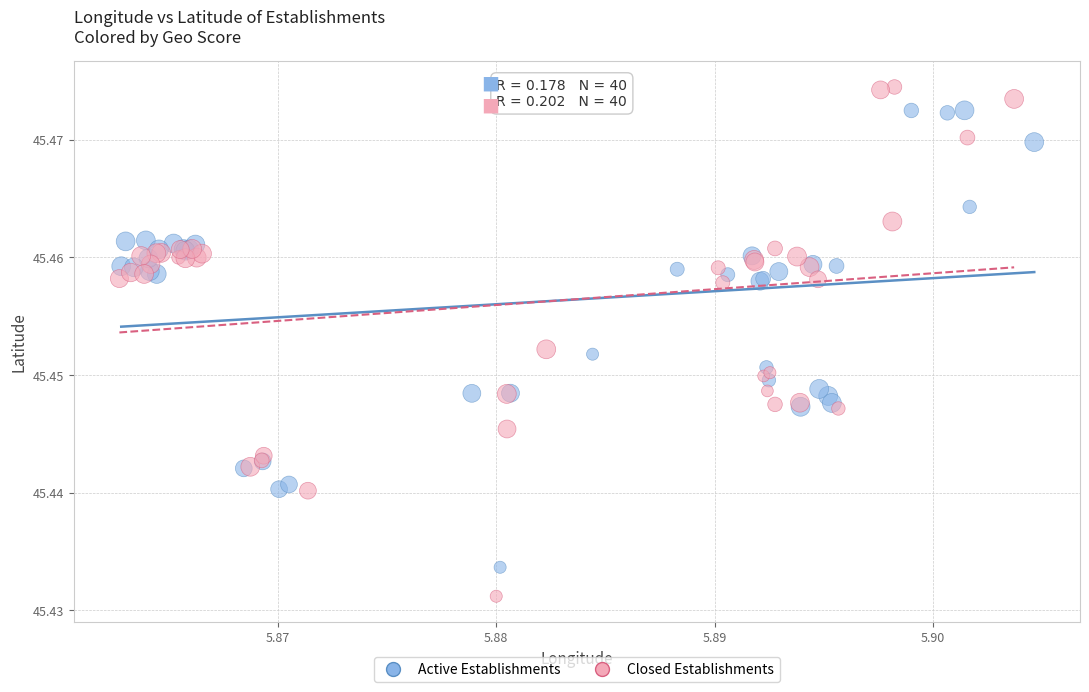

Which series reaches the minimum Y coordinate?

Closed Establishments